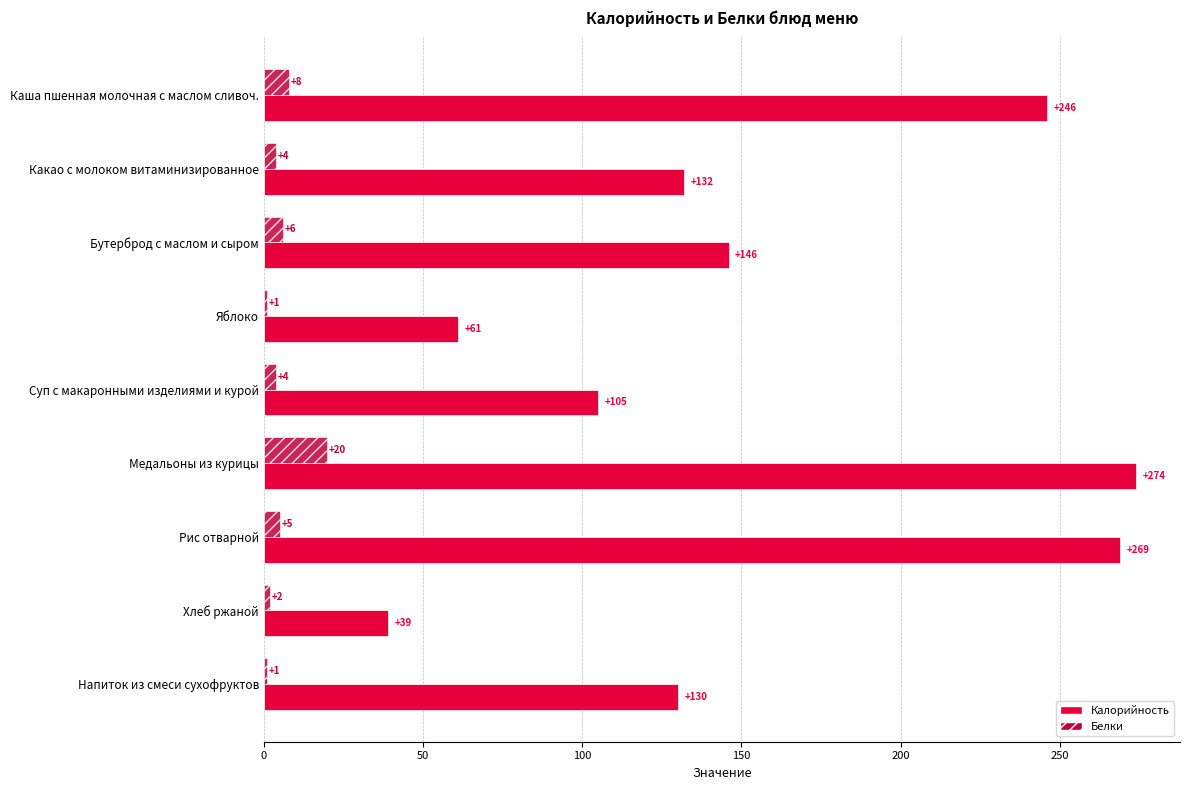

At which label does Калорийность reach its peak?

Медальоны из курицы